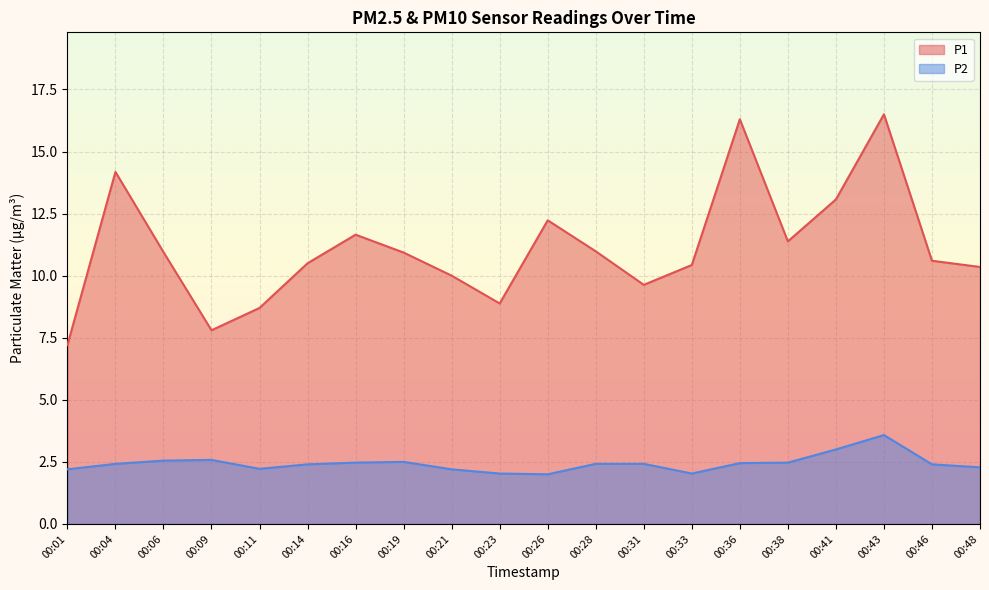

Reading left to right, what are all the values shown in this chart?

P1: 7.2	14.2	10.9	7.8	8.7	10.5	11.7	10.9	10.0	8.9	12.2	11.0	9.6	10.4	16.3	11.4	13.1	16.5	10.6	10.3
P2: 2.2	2.4	2.5	2.6	2.2	2.4	2.5	2.5	2.2	2.0	2.0	2.4	2.4	2.0	2.5	2.5	3.0	3.6	2.4	2.3